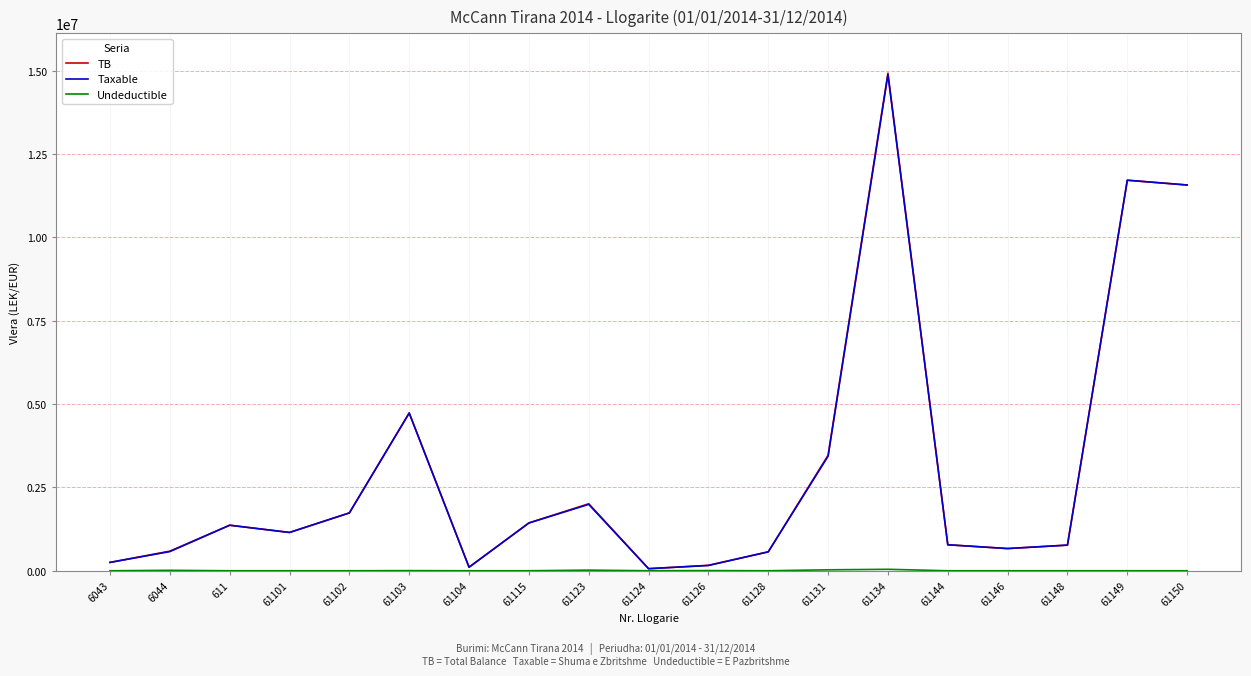

Is the value of TB at 61148 greater than the value of Taxable at 611?

No